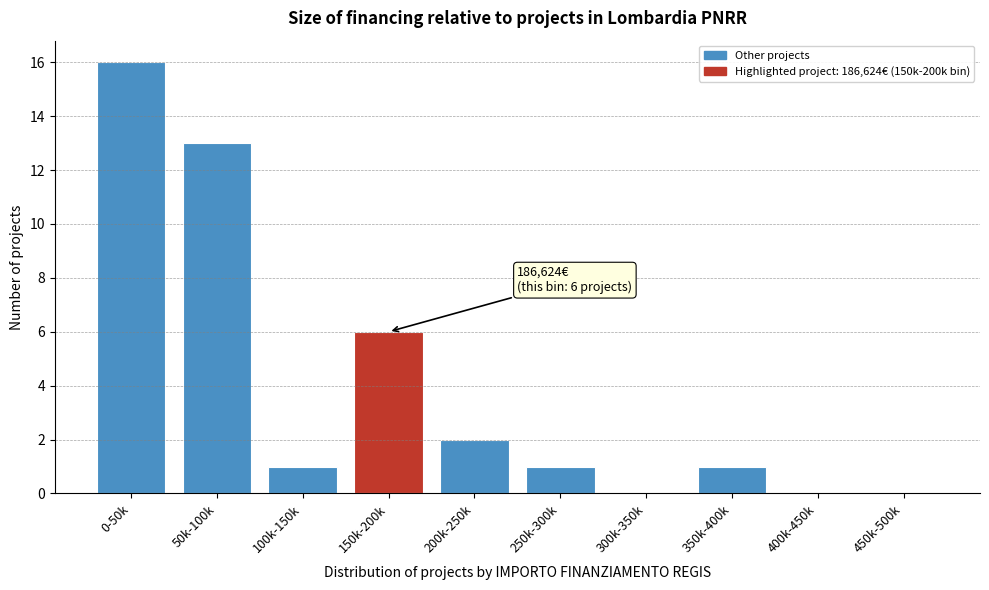

Reading left to right, list all the values displayed in this chart.

0-50k=16	50k-100k=13	100k-150k=1	150k-200k=6	200k-250k=2	250k-300k=1	300k-350k=0	350k-400k=1	400k-450k=0	450k-500k=0